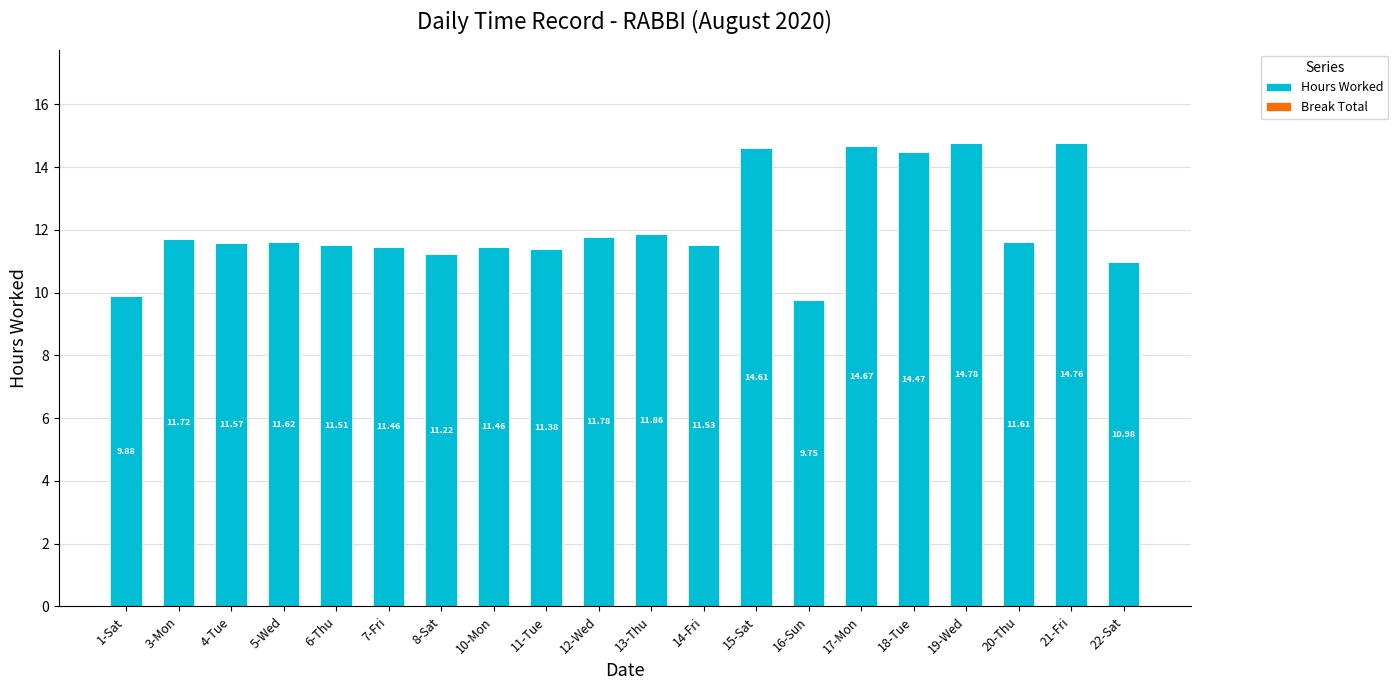

What is the label of the 20th bar from the left?

22-Sat